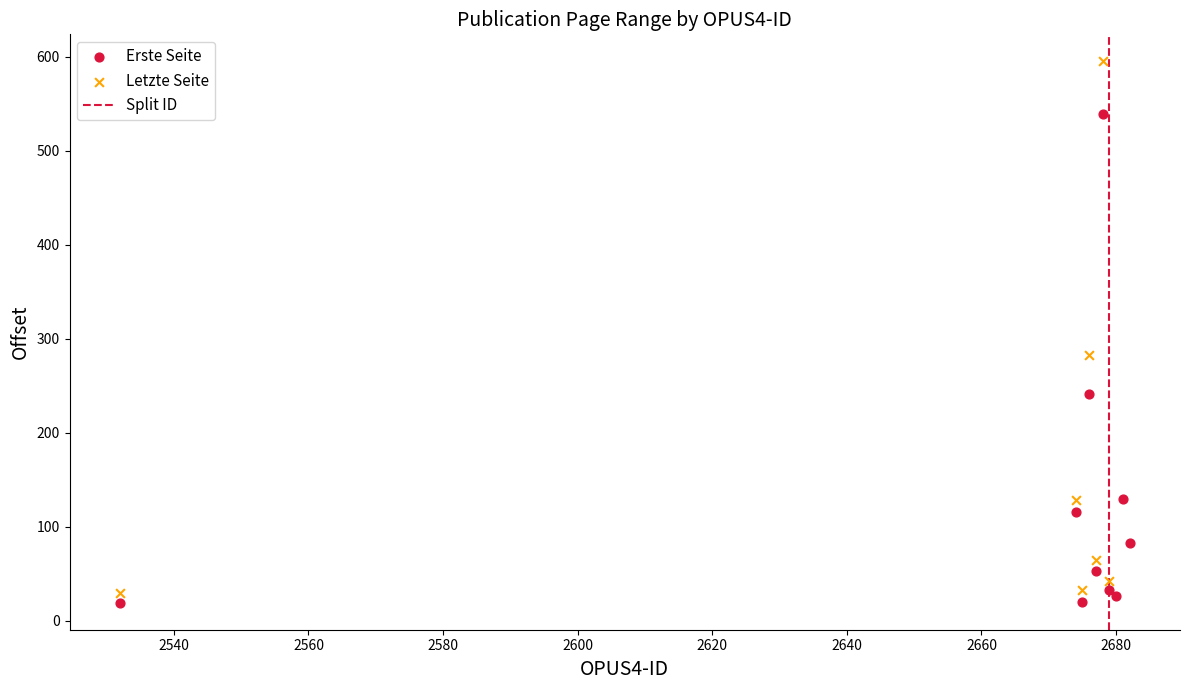

Which series reaches the maximum Y coordinate?

Letzte Seite